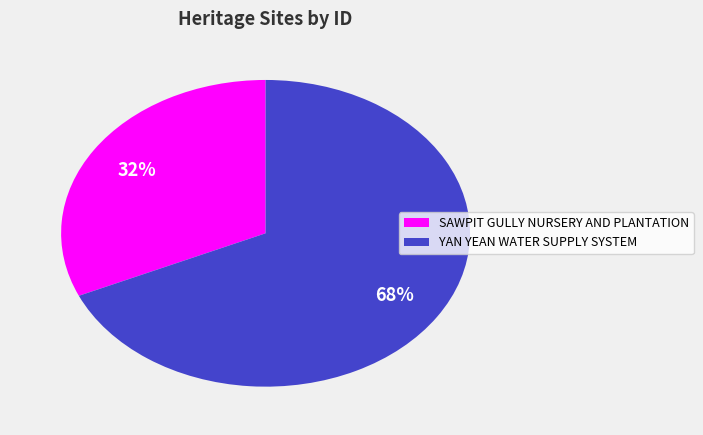

Is the sum of YAN YEAN WATER SUPPLY SYSTEM and SAWPIT GULLY NURSERY AND PLANTATION greater than half?

Yes